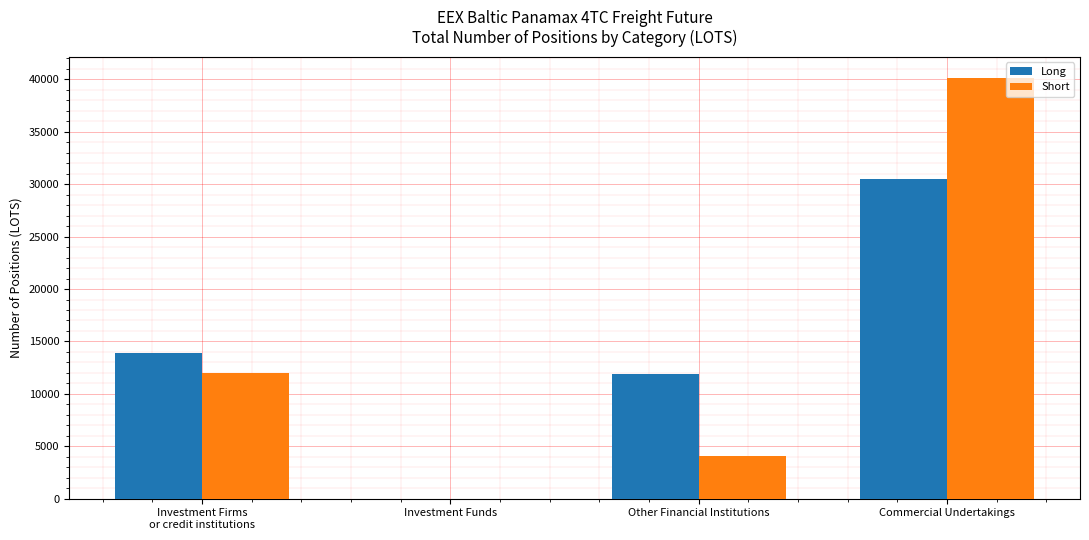

The Short series shows 0.0 at Investment Funds. True or false?

True